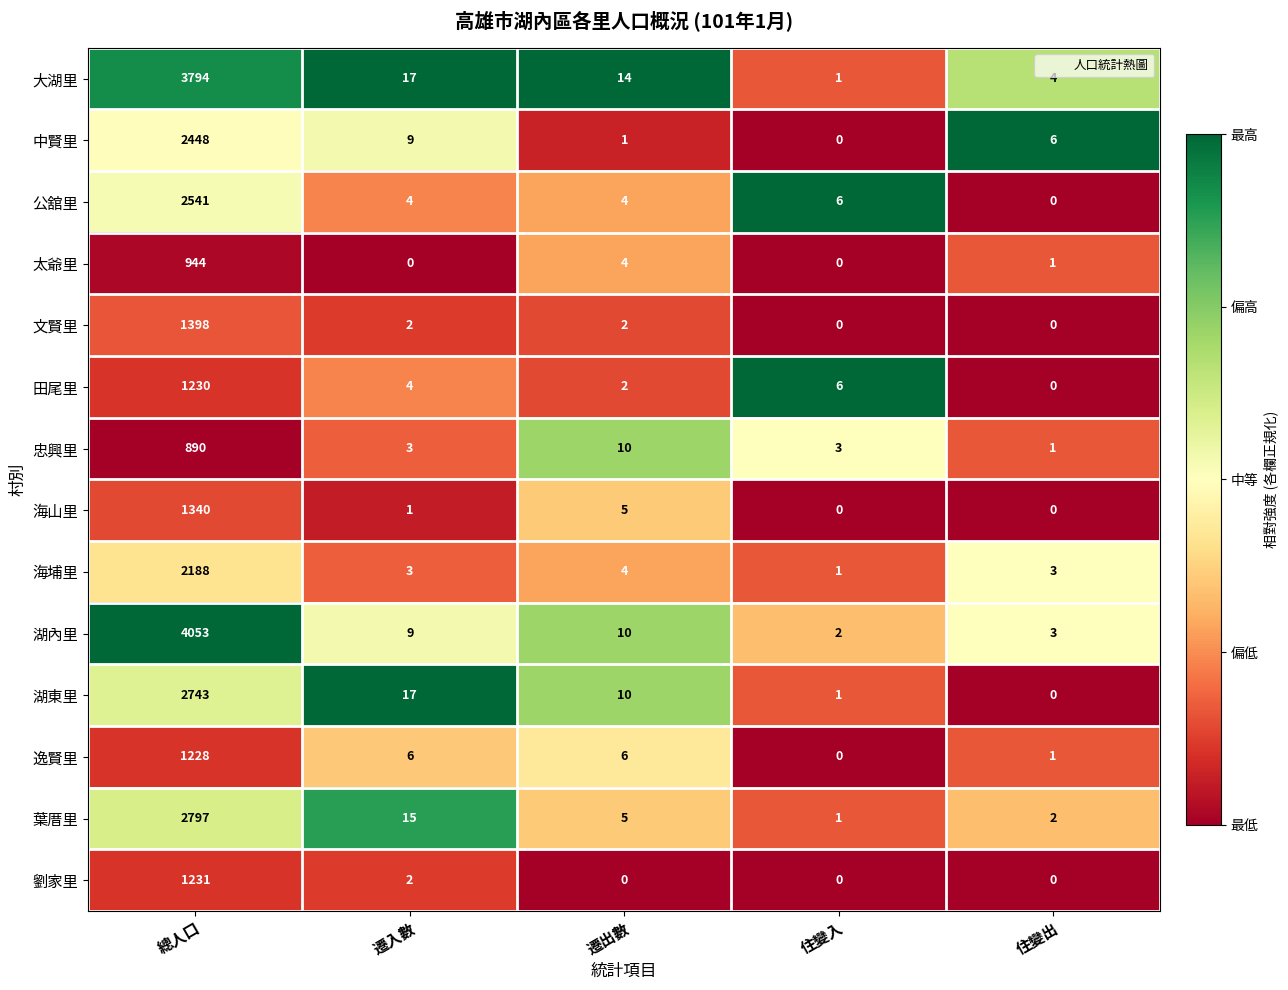

How many data points does each series have?

5